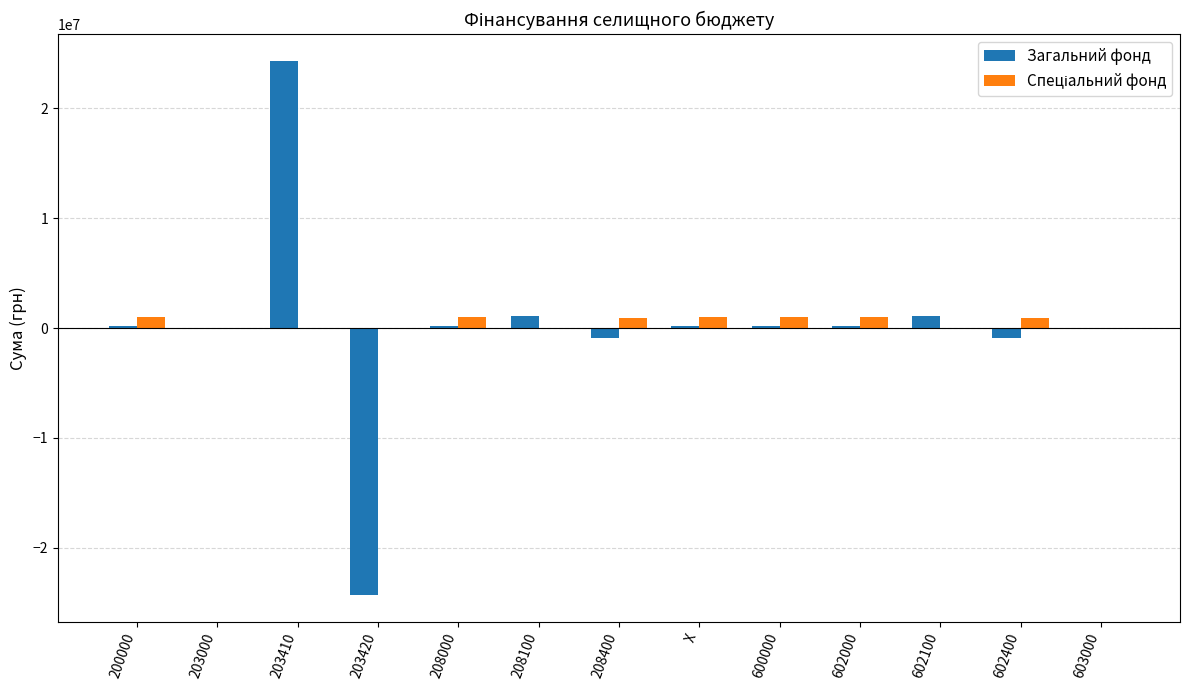

What value does the Загальний фонд series have at 600000?

163411.7